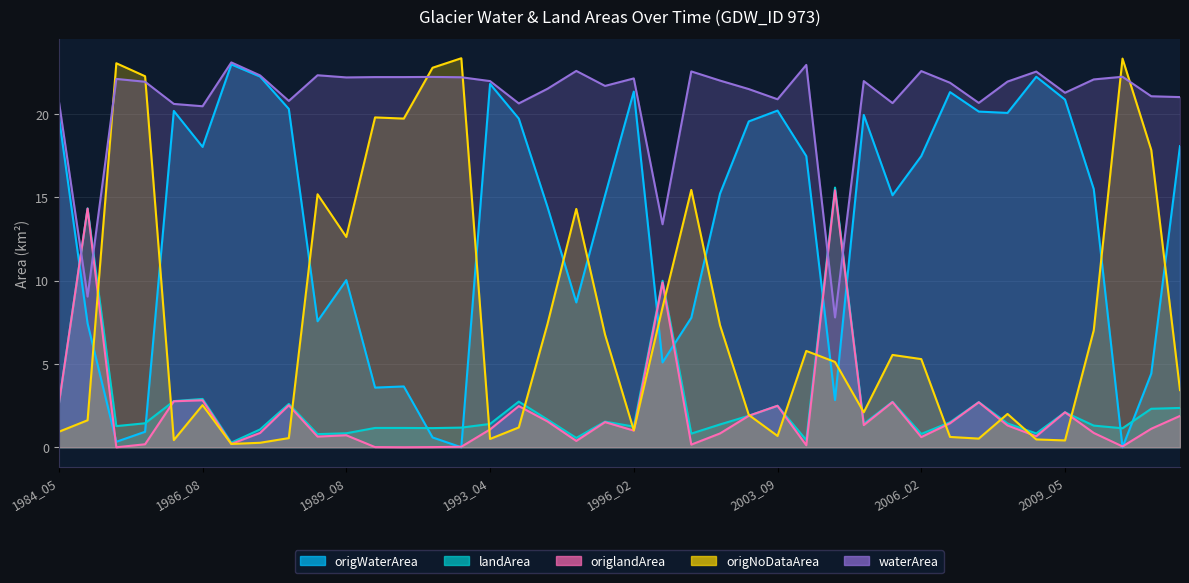

Reading left to right, list all the values displayed in this chart.

origWaterArea: 19.9	7.4	0.3	0.9	20.2	18.0	23.0	22.2	20.3	7.6	10.0	3.6	3.6	0.6	0.0	21.8	19.7	14.4	8.7	15.1	21.3	5.1	7.8	15.2	19.6	20.2	17.5	2.8	19.9	15.1	17.5	21.3	20.1	20.1	22.2	20.9	15.5	0.0	4.4	18.1
landArea: 2.6	14.3	1.3	1.4	2.8	2.9	0.3	1.1	2.6	0.8	0.8	1.2	1.2	1.1	1.2	1.4	2.7	1.7	0.6	1.5	1.2	10.0	0.8	1.4	1.9	2.5	0.4	15.6	1.4	2.7	0.8	1.5	2.7	1.4	0.8	2.1	1.3	1.1	2.3	2.4
origlandArea: 2.6	14.3	0.0	0.2	2.8	2.8	0.2	0.9	2.5	0.6	0.7	0.0	0.0	0.0	0.0	1.1	2.5	1.6	0.4	1.5	1.0	9.9	0.2	0.8	1.9	2.5	0.1	15.4	1.3	2.7	0.6	1.4	2.7	1.3	0.7	2.1	0.9	0.1	1.1	1.9
origNoDataArea: 0.9	1.6	23.0	22.3	0.4	2.5	0.2	0.3	0.6	15.2	12.6	19.8	19.7	22.8	23.3	0.5	1.2	7.4	14.3	6.8	1.0	8.4	15.4	7.3	1.9	0.7	5.8	5.1	2.1	5.5	5.3	0.6	0.5	2.0	0.5	0.4	7.0	23.3	17.8	3.4
waterArea: 20.8	9.0	22.1	21.9	20.6	20.5	23.1	22.3	20.8	22.3	22.2	22.2	22.2	22.2	22.2	22.0	20.6	21.5	22.6	21.7	22.1	13.4	22.6	22.0	21.5	20.9	22.9	7.8	22.0	20.6	22.6	21.9	20.7	21.9	22.5	21.3	22.1	22.2	21.1	21.0